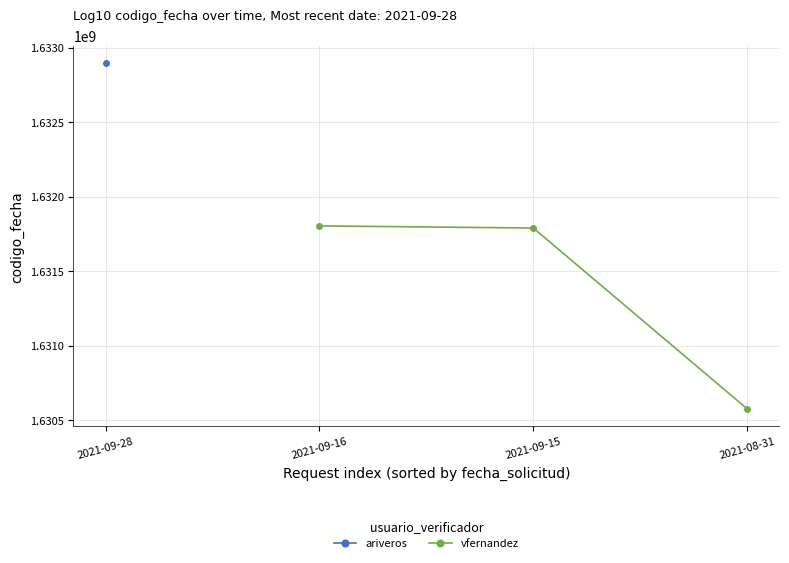

How many data points are less than 1631789101?

1